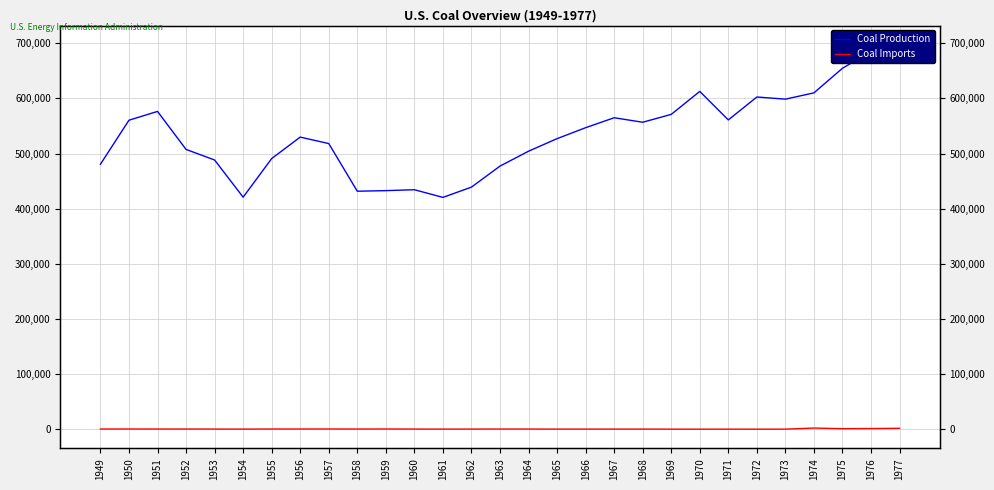

What is the sum of the Coal Imports values at 1957 and 1950?

733